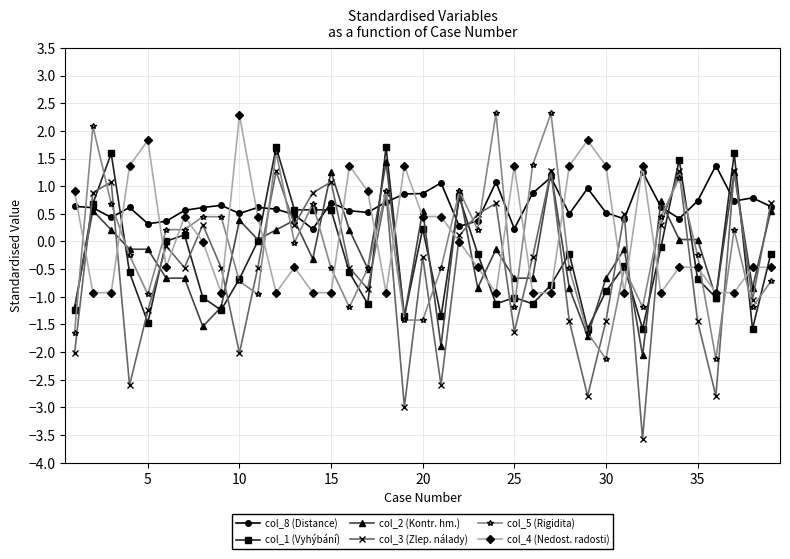

Does the chart have visible grid lines?

Yes